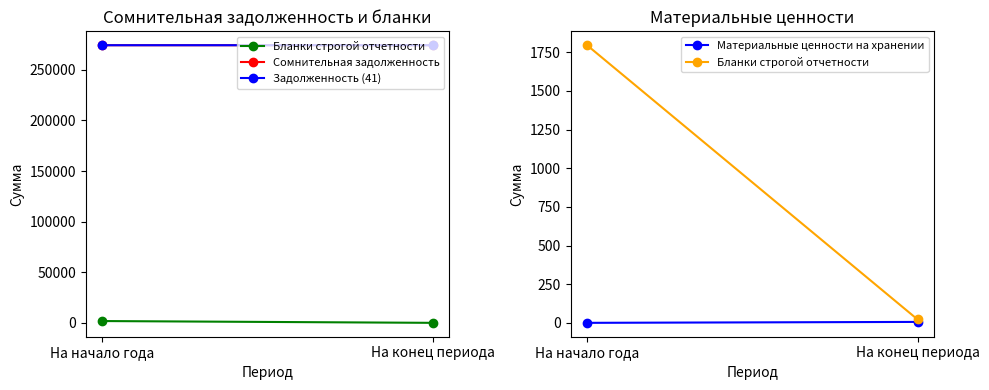

True or false: Задолженность (41) has a value of 274387.3 at На начало года.

True